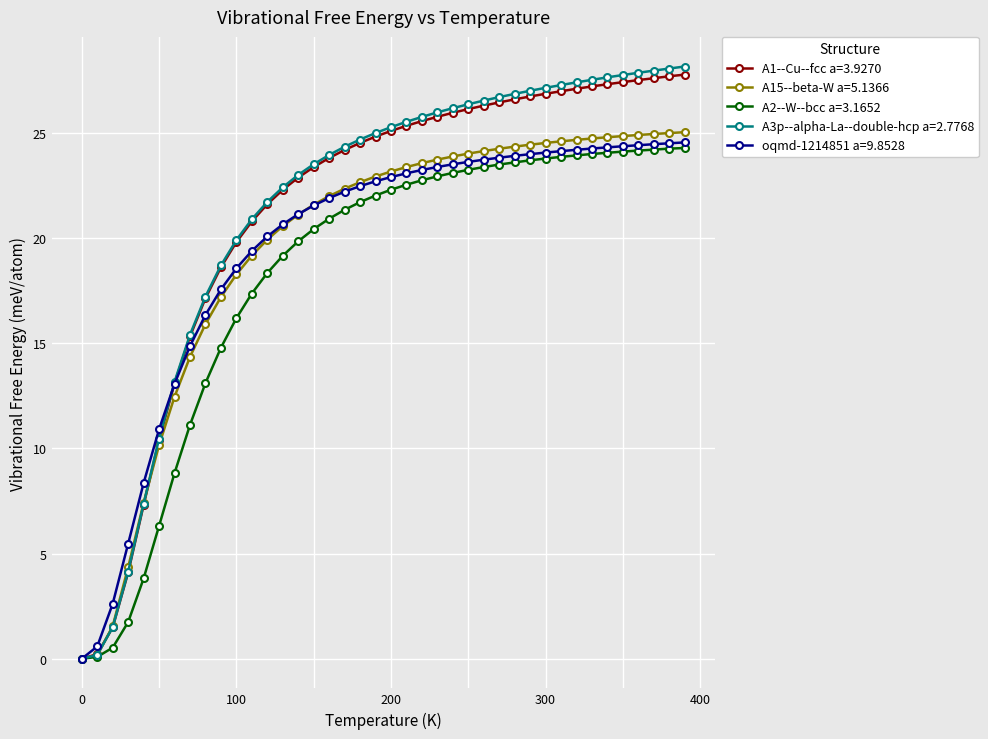

At how many categories does at least one series exceed 14?

33